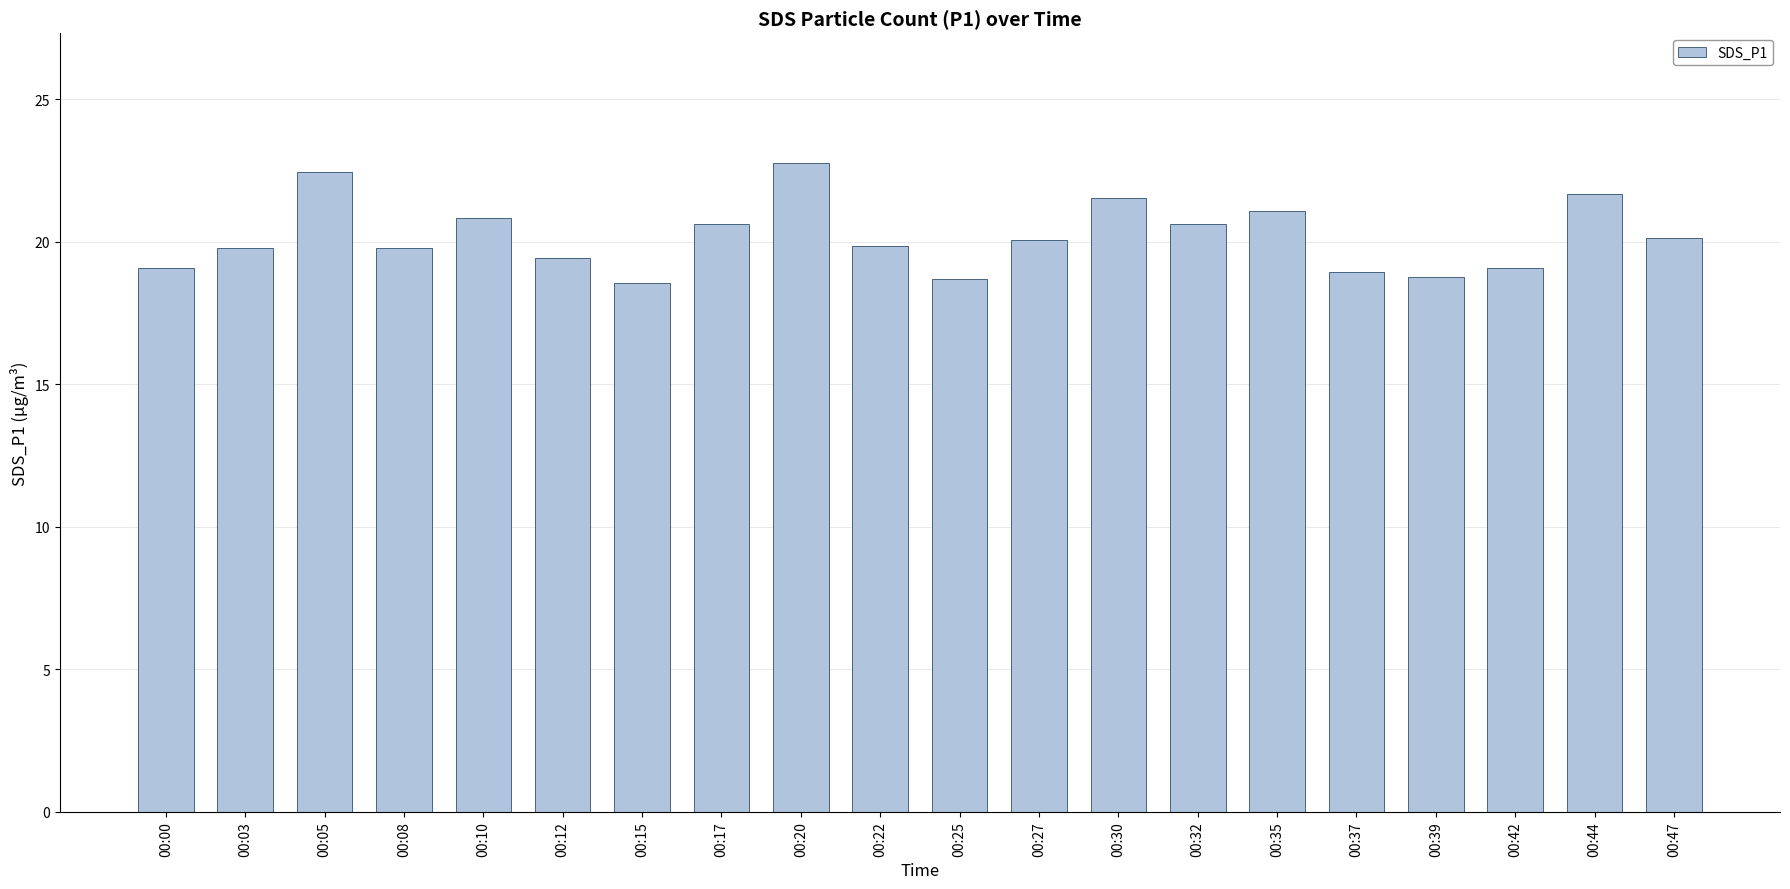

What is the difference between the maximum and second lowest values?

4.1